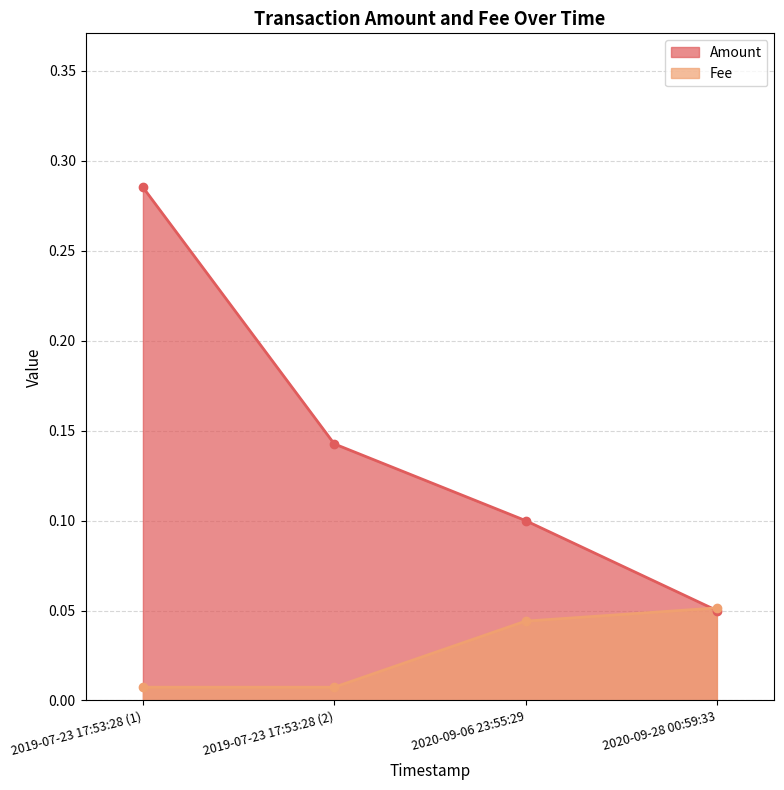

What is the spread (max minus min) of values at 2019-07-23 17:53:28?

0.3